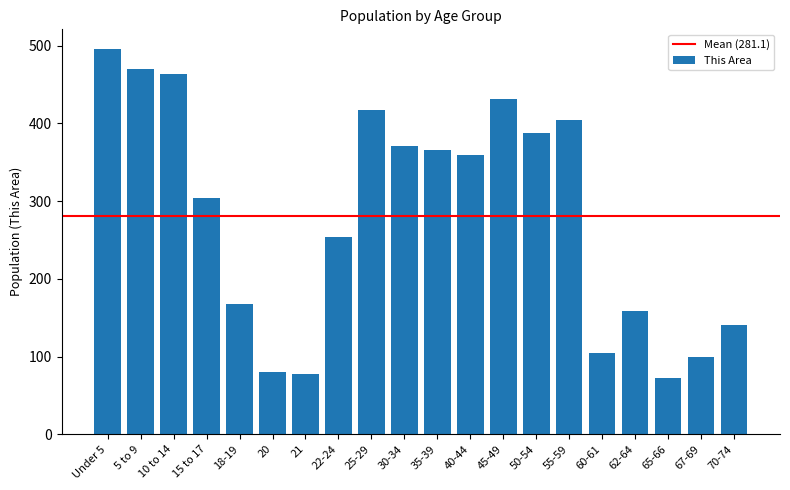

What is the sum of all values?

5623